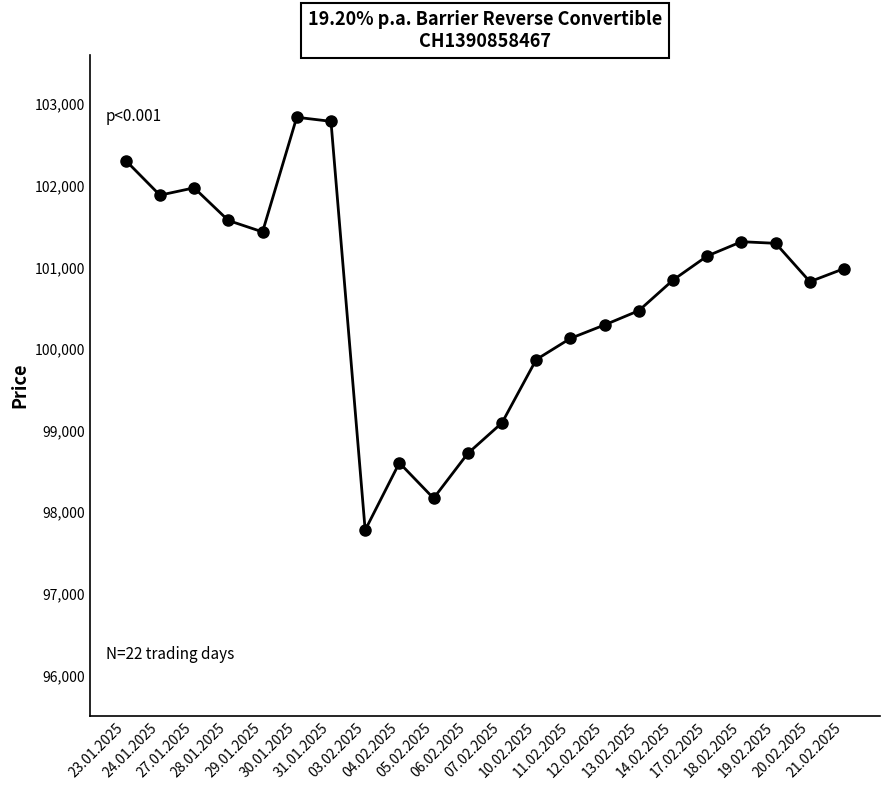

What is the change in value from 24.01.2025 to 11.02.2025?

-1755